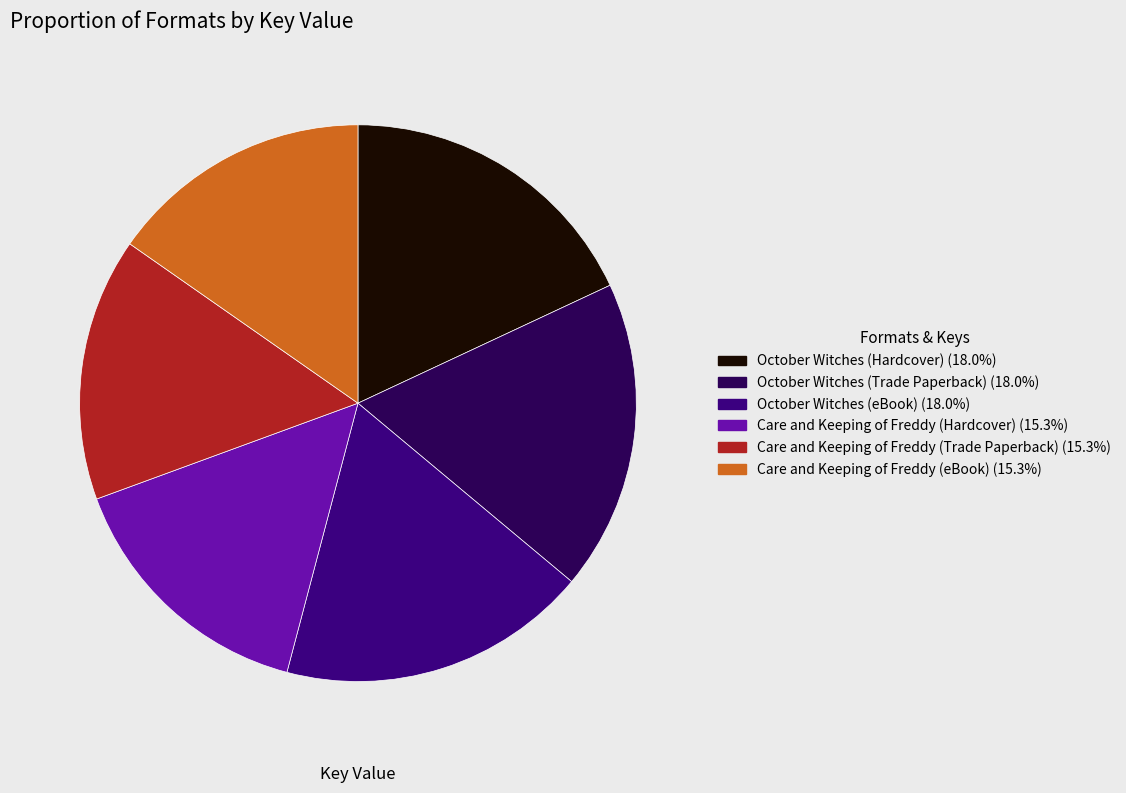

Does October Witches (Trade Paperback) account for over 50% of the chart?

No